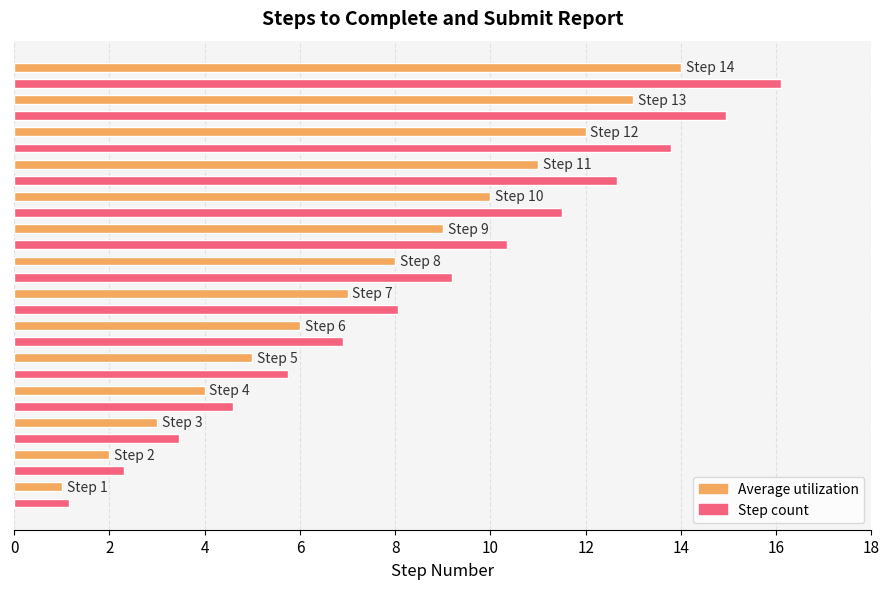

What is the average value of the Step count series?

8.6